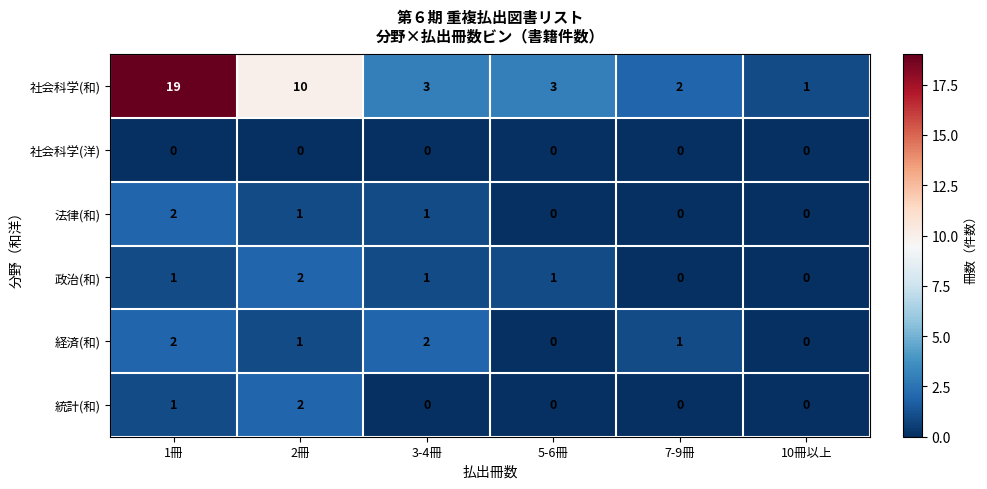

Which series has the largest total across all categories?

社会科学(和)